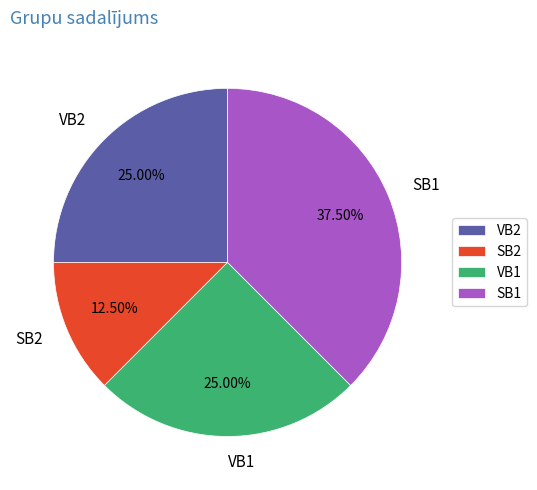

Is VB2 the majority of the pie?

No